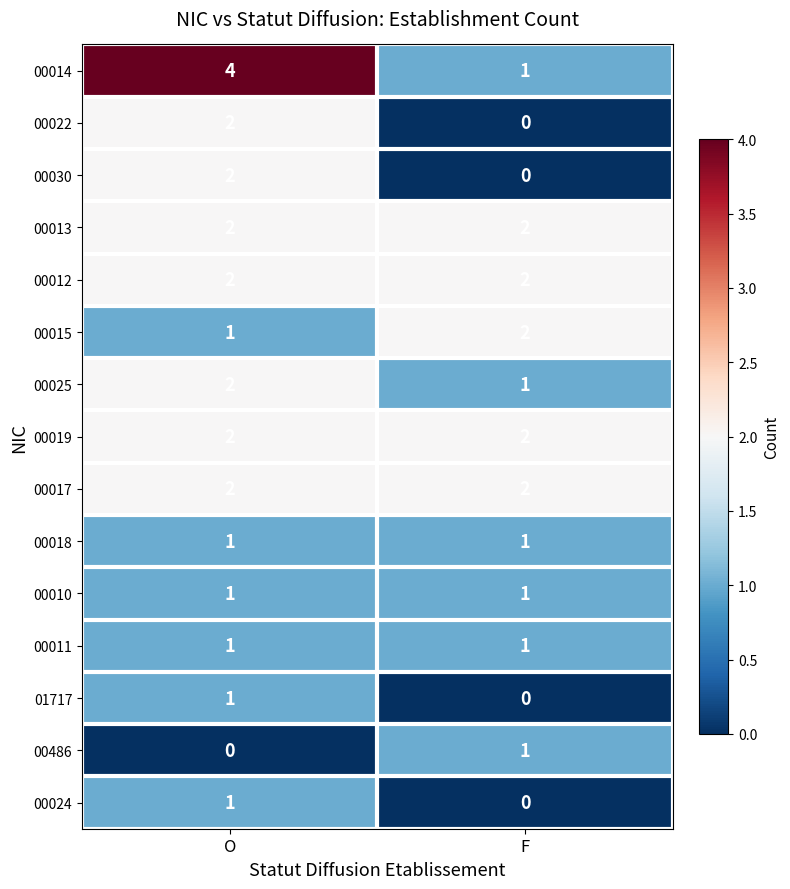

Reading left to right, list all the values displayed in this chart.

00014: O=4	F=1
00022: O=2	F=0
00030: O=2	F=0
00013: O=2	F=2
00012: O=2	F=2
00015: O=1	F=2
00025: O=2	F=1
00019: O=2	F=2
00017: O=2	F=2
00018: O=1	F=1
00010: O=1	F=1
00011: O=1	F=1
01717: O=1	F=0
00486: O=0	F=1
00024: O=1	F=0